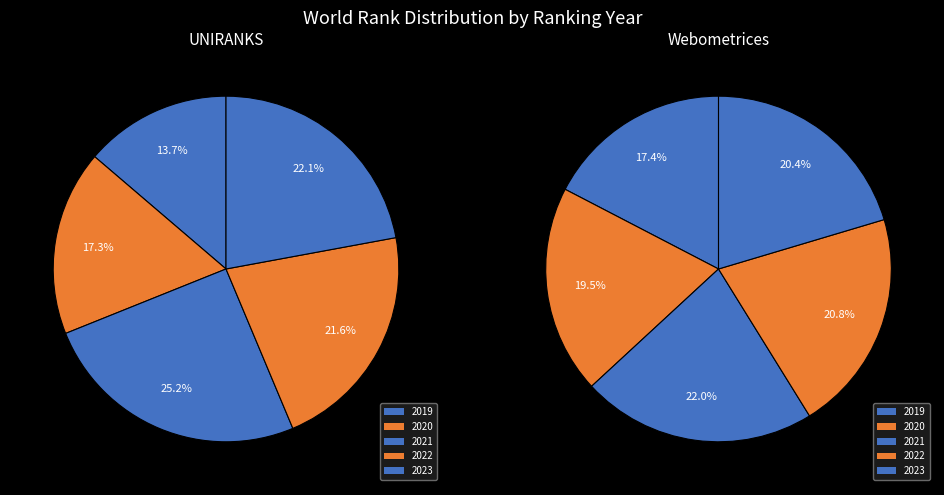

Is there any slice that represents more than half of the pie?

No